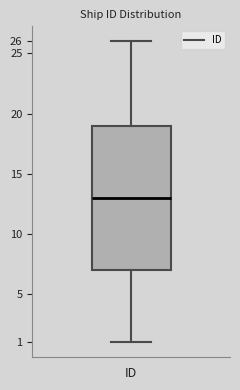

Where does the upper whisker of the box for ID end on the y-axis? The values are not printed on the chart, so give them approximately, as read against the axis.

26